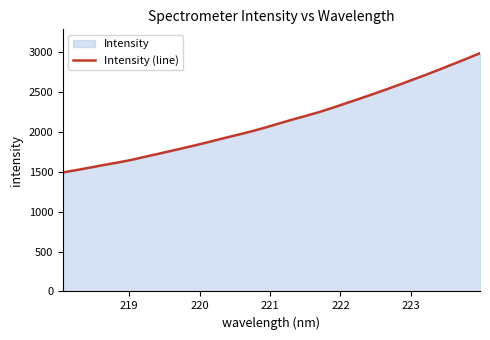

How many lines are shown in the chart?

1